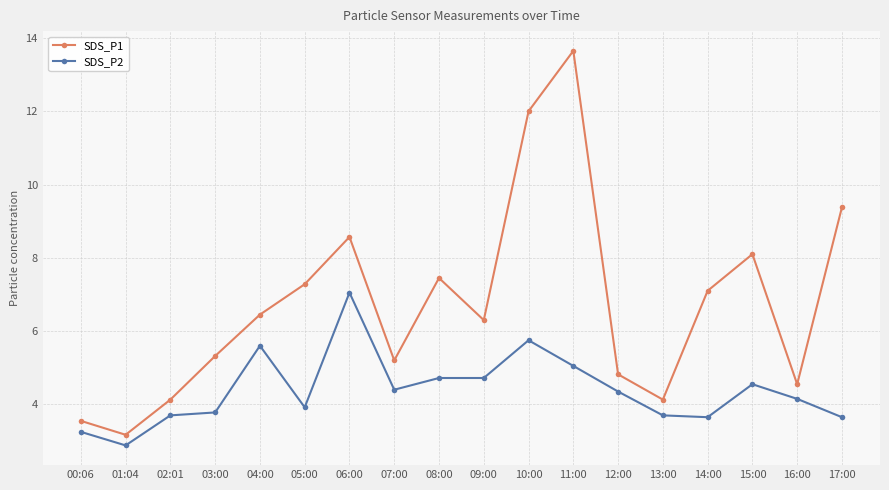

True or false: SDS_P2 and SDS_P1 intersect in this chart.

False